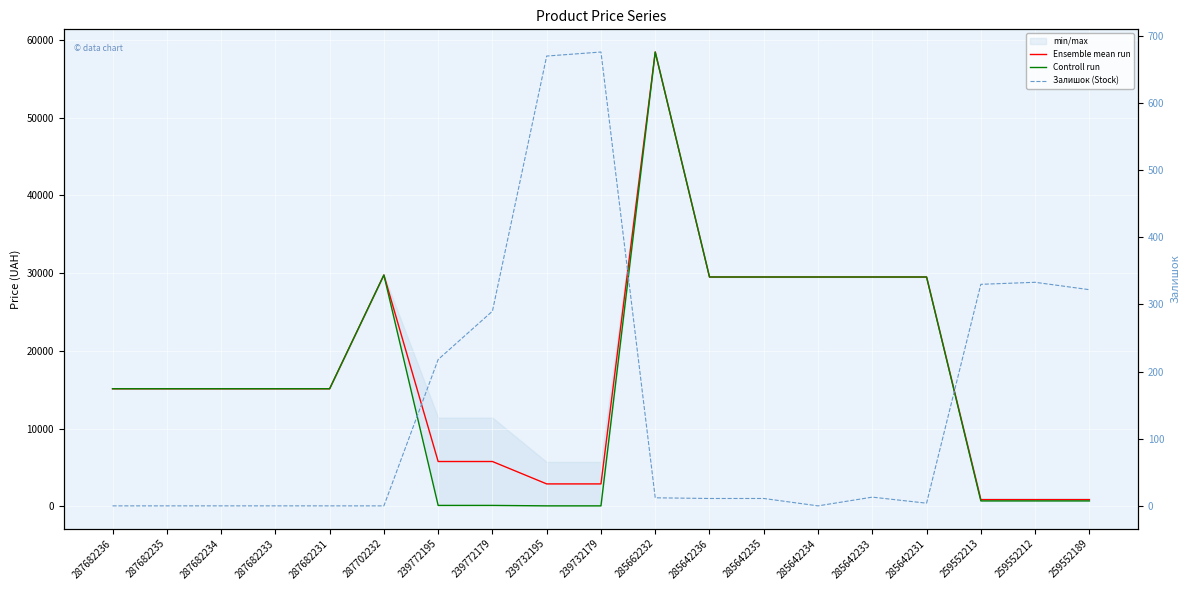

What position from the right is 239772195?

13